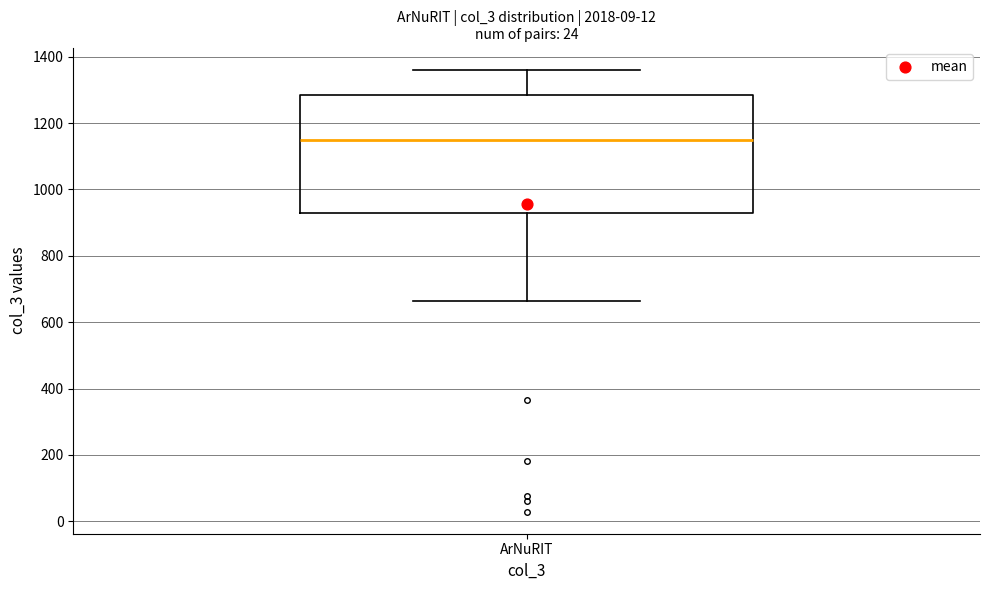

Transcribe this box plot: give where the median line is, the range the box spans, and where the two whiskers end, as read against the y-axis. The values are not printed on the chart, so give them approximately, as read against the axis.

median 1140, box 920 to 1280, whiskers 660 to 1360